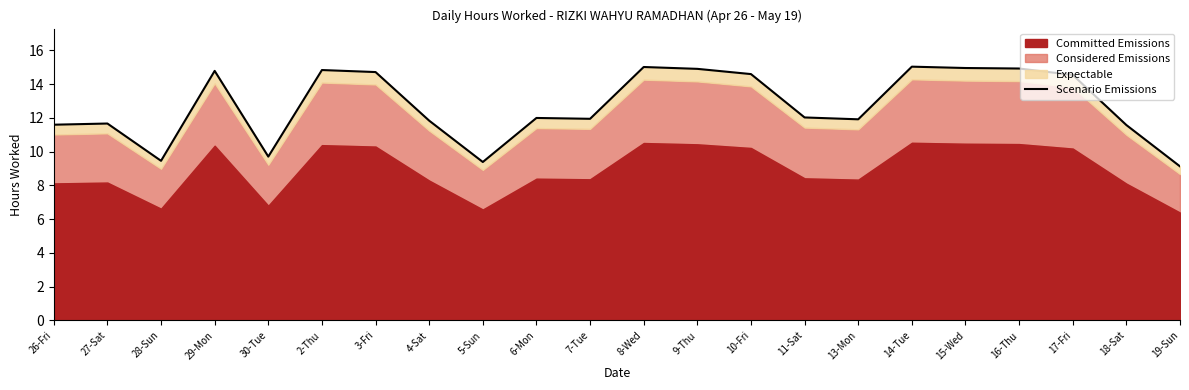

What is the greatest value displayed?

15.0